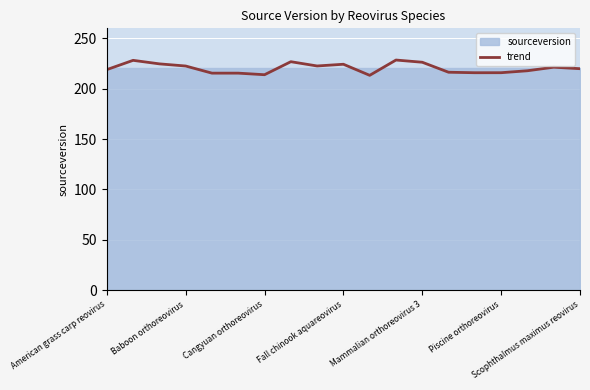

True or false: trend has a value of 134.1 at American grass carp reovirus.

False